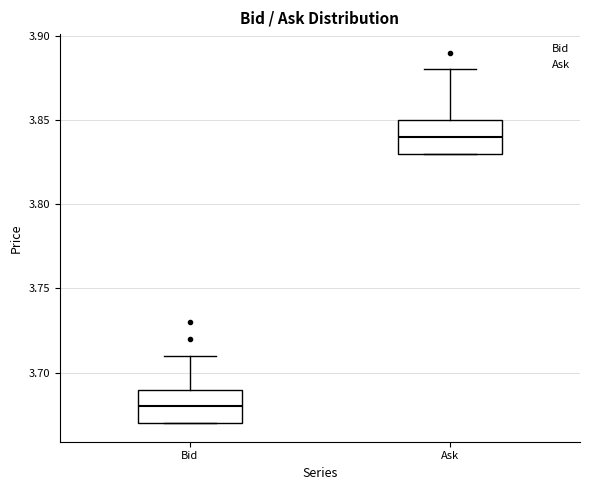

Which box's median line is the highest?

Ask